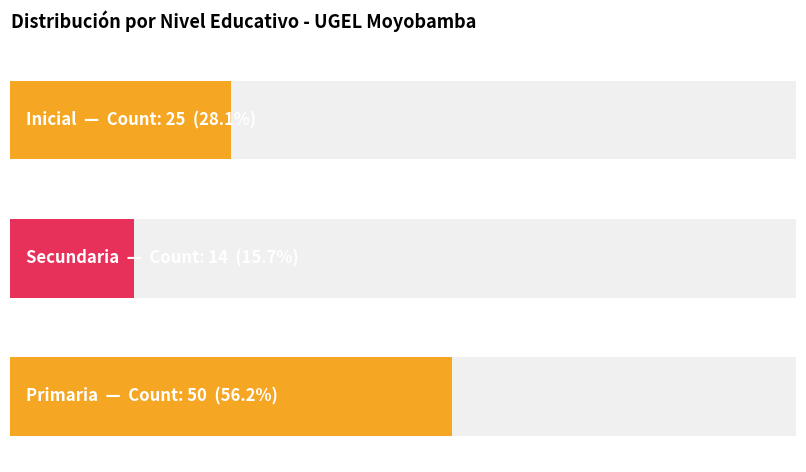

How many distinct data groups are displayed?

2